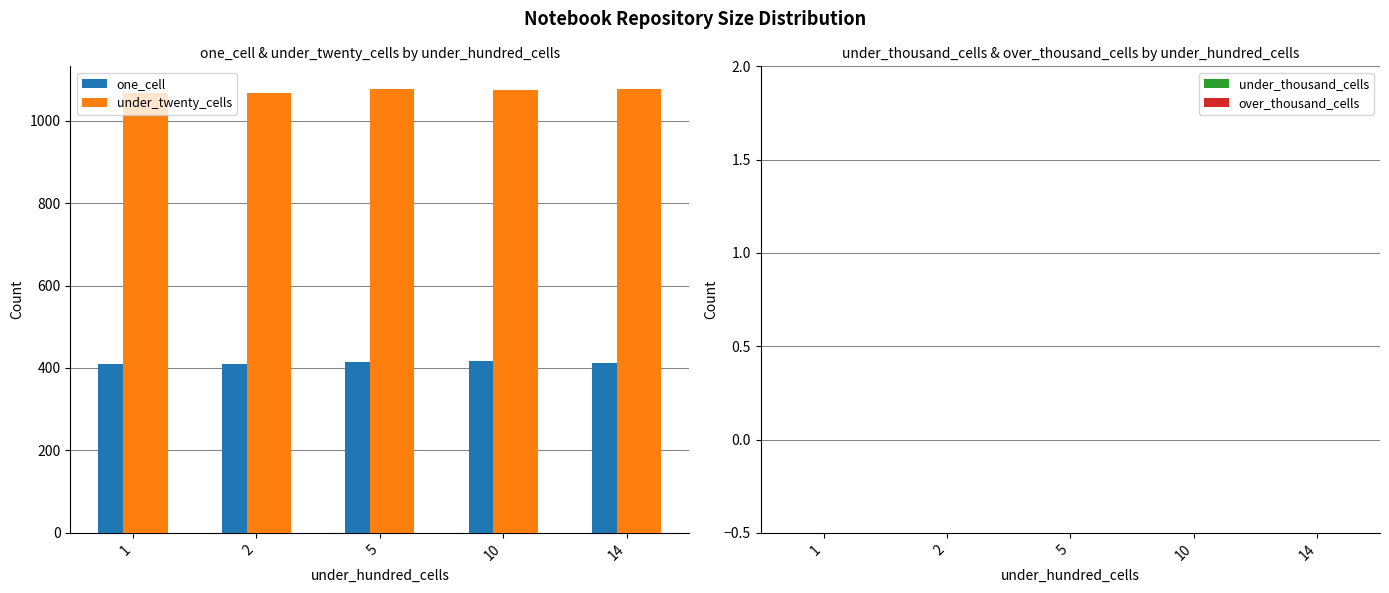

How many bars are there in total?

10